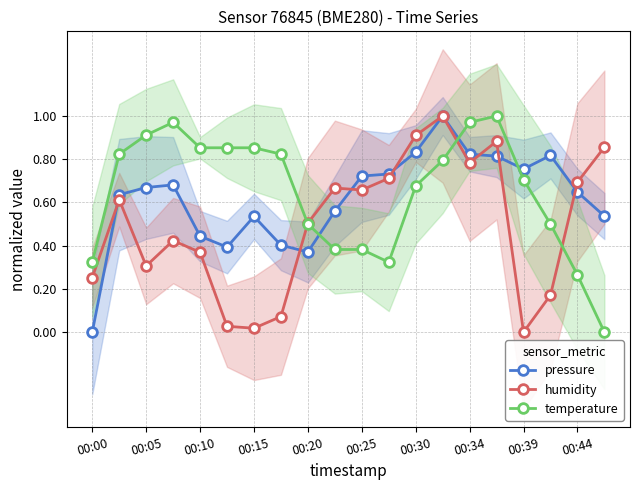

Reading right to left, extract all data points from this chart.

pressure: 0.5	0.6	0.8	0.8	0.8	0.8	1.0	0.8	0.7	0.7	0.6	0.4	0.4	0.5	0.4	0.4	0.7	0.7	0.6	0.0
humidity: 0.9	0.7	0.2	0.0	0.9	0.8	1.0	0.9	0.7	0.7	0.7	0.5	0.1	0.0	0.0	0.4	0.4	0.3	0.6	0.3
temperature: 0.0	0.3	0.5	0.7	1.0	1.0	0.8	0.7	0.3	0.4	0.4	0.5	0.8	0.9	0.9	0.9	1.0	0.9	0.8	0.3